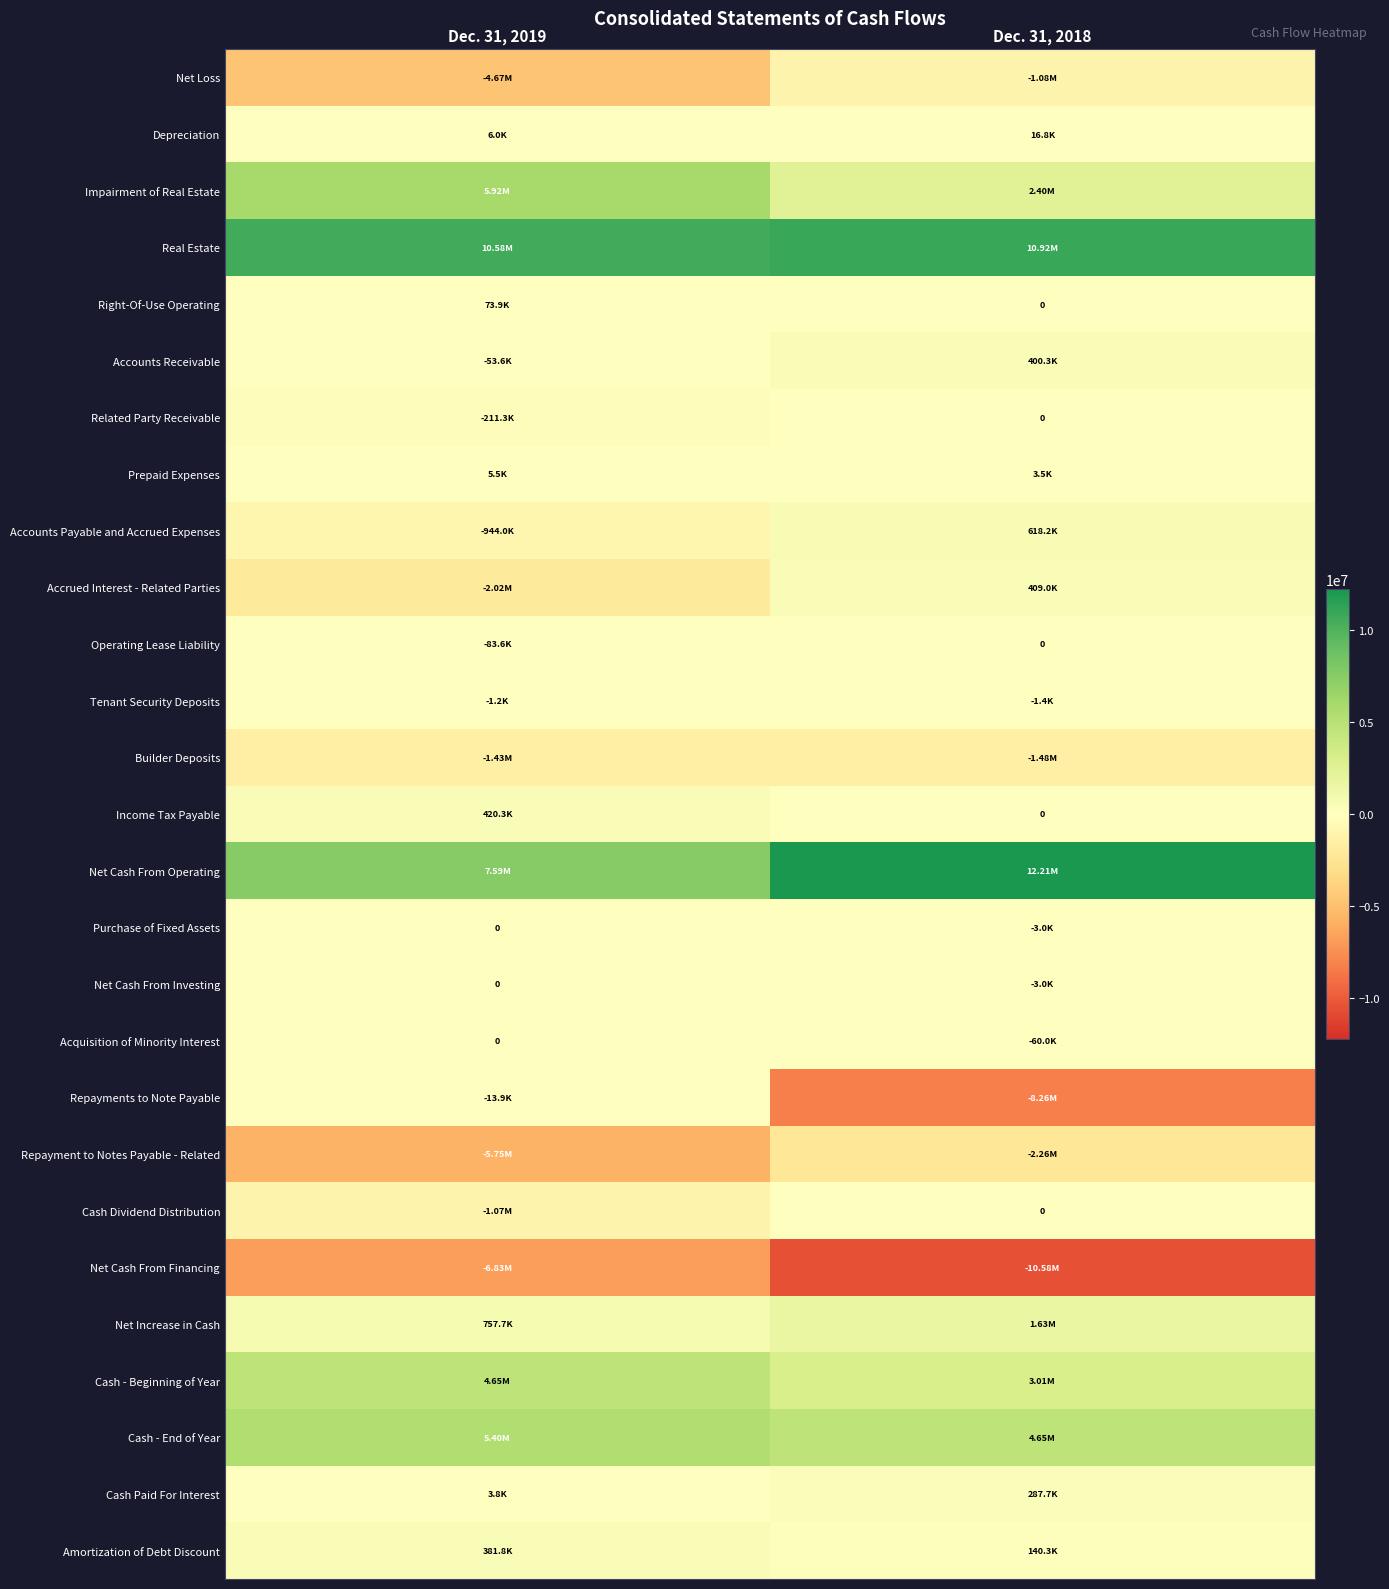

Between Dec. 31, 2019 and Dec. 31, 2018, which is larger?

Dec. 31, 2018